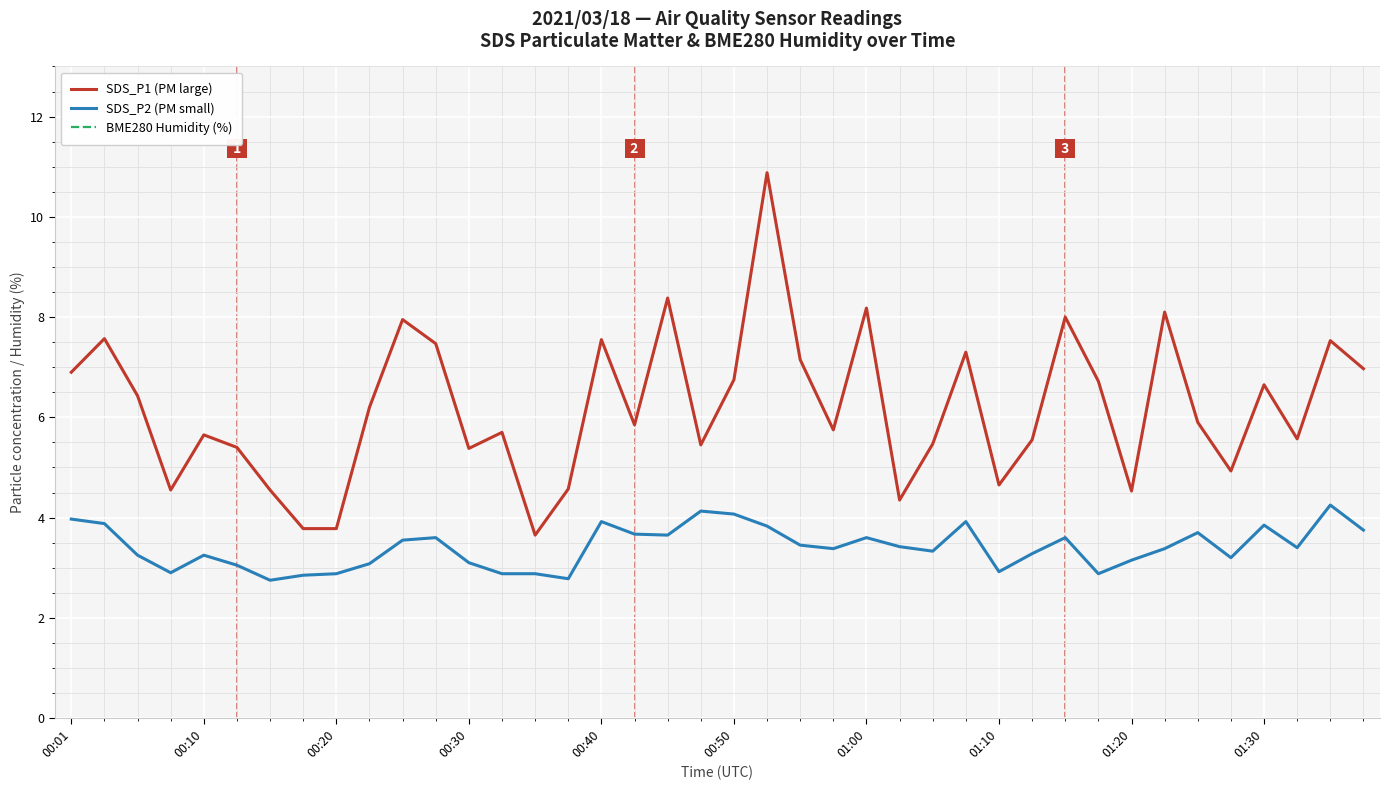

The value of SDS_P2 (PM small) at 14 is 0.9. True or false?

False